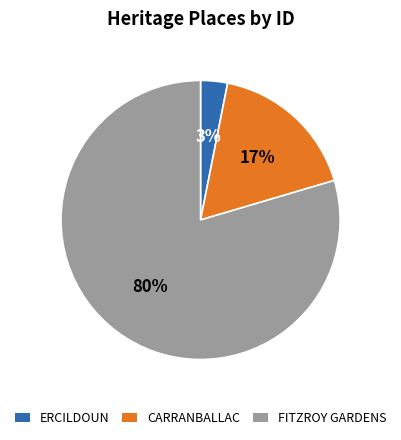

The FITZROY GARDENS slice represents 89% of the pie. True or false?

False